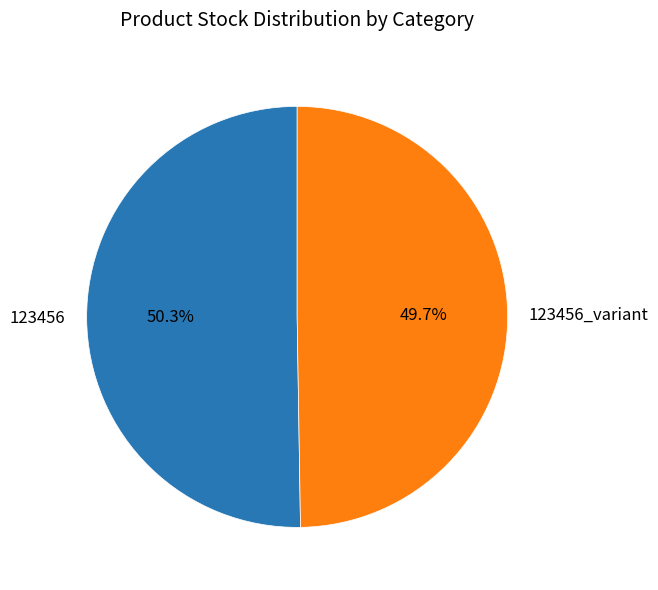

Approximately how many times larger is the value at 123456_variant compared to 123456?

1.0